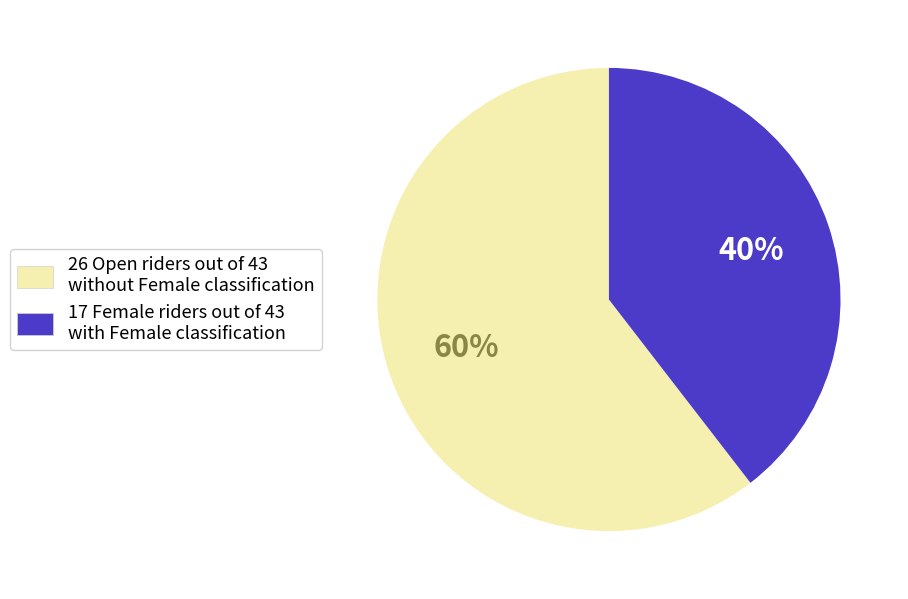

How many slices are in this pie chart?

2